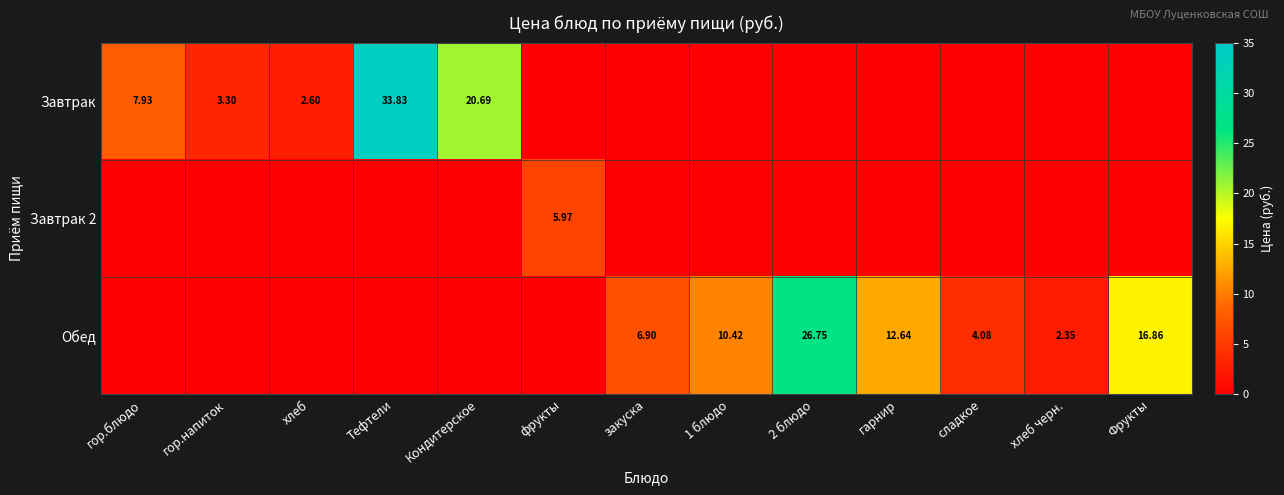

Where is Завтрак 2 nearest to the value 2?

гор.блюдо